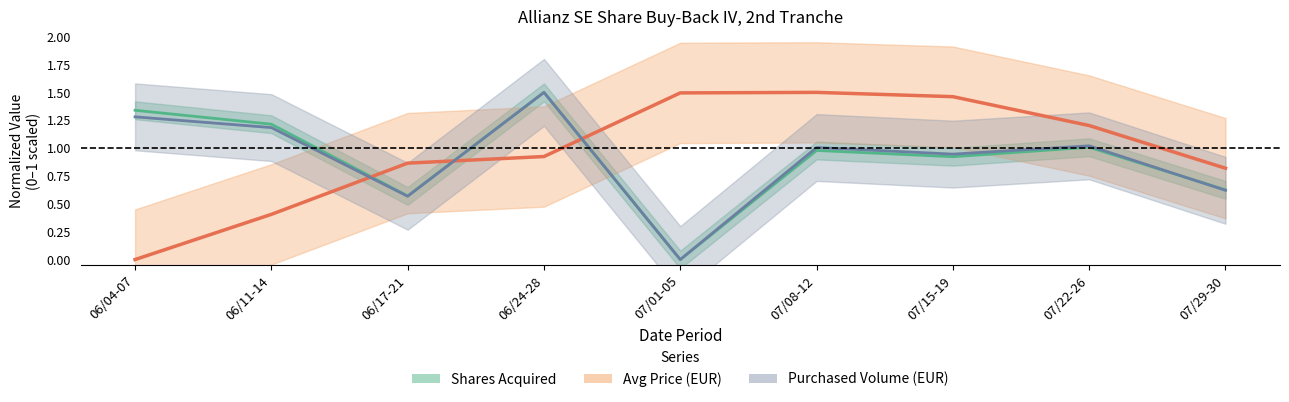

True or false: Shares Acquired and Purchased Volume (M EUR) intersect in this chart.

True